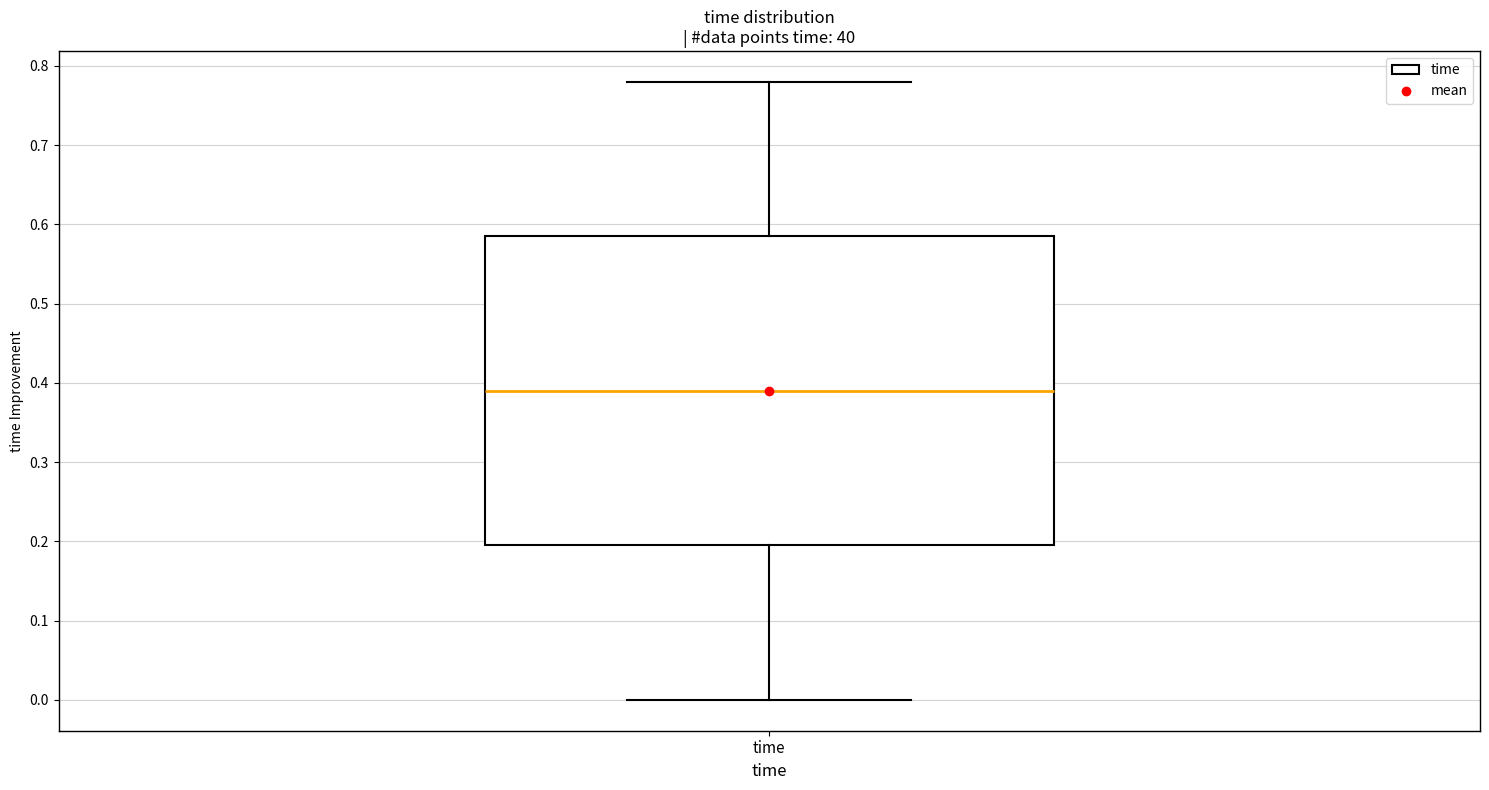

Transcribe this box plot: give where the median line is, the range the box spans, and where the two whiskers end, as read against the y-axis. The values are not printed on the chart, so give them approximately, as read against the axis.

median 0.39, box 0.20 to 0.59, whiskers 0.00 to 0.78